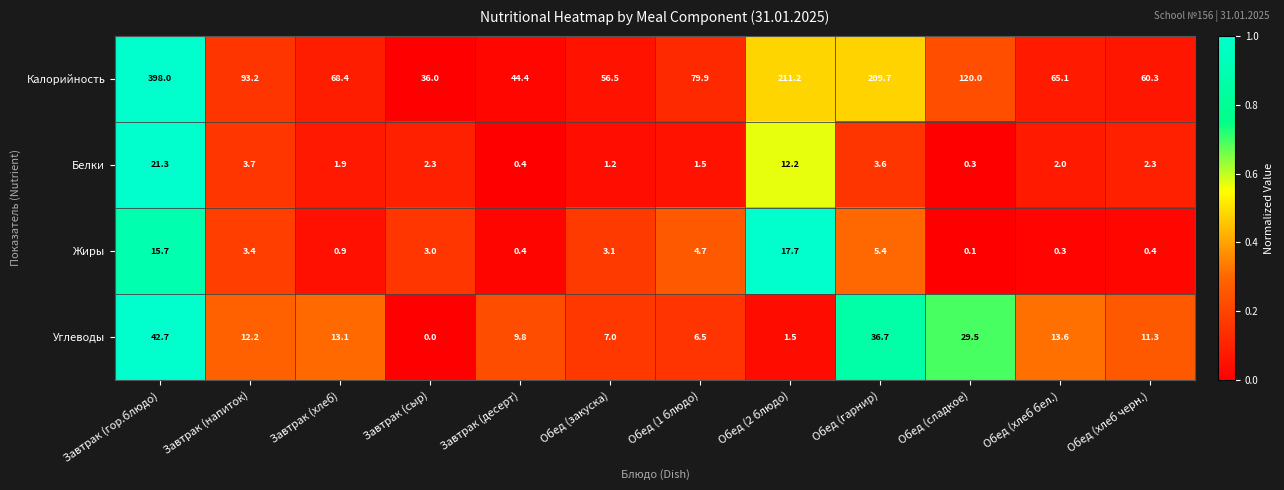

What is the sum of all Калорийность values?

1442.7